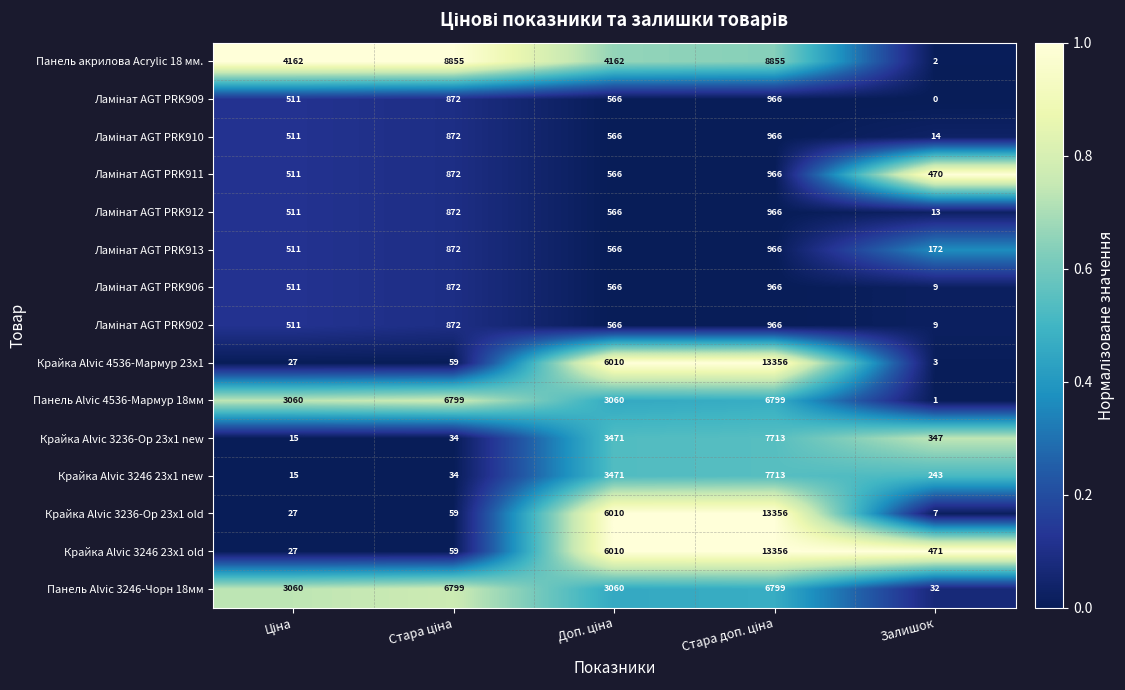

What is the average value of the Крайка Alvic 3246 23x1 new series?

2295